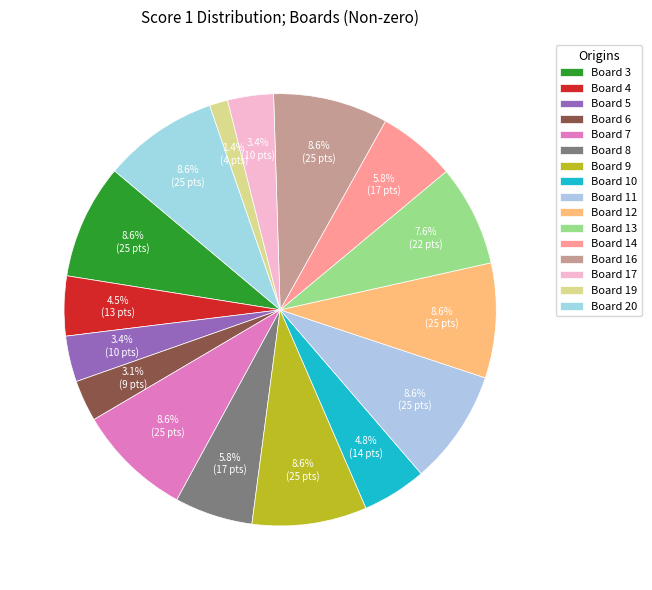

How much of the chart is everything except Board 19?

98.6%